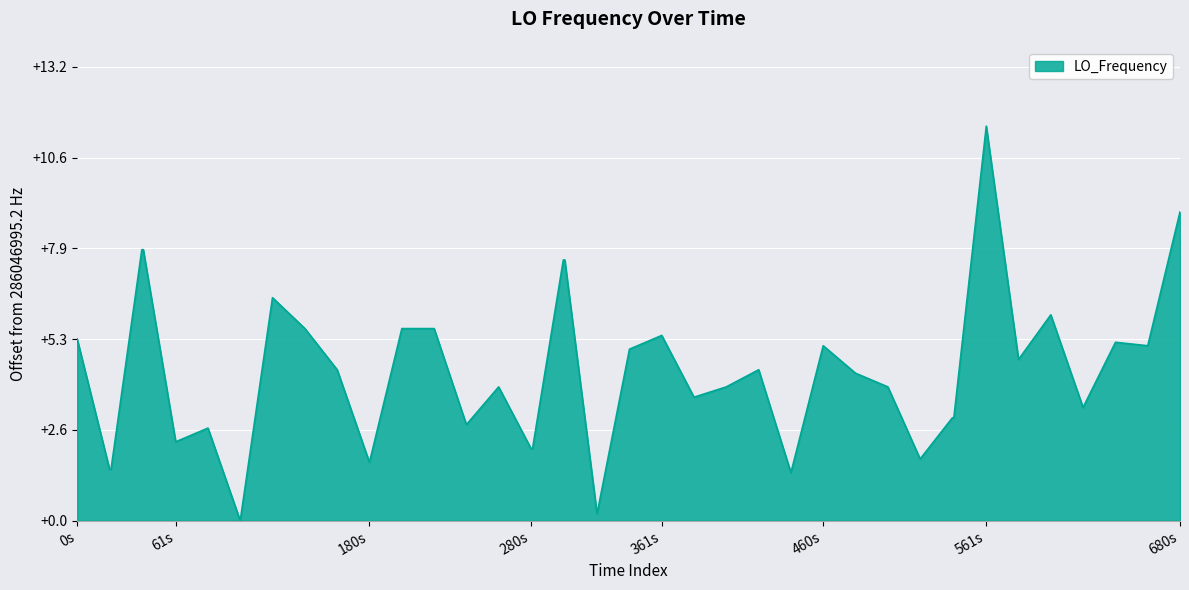

What is the difference between the maximum and minimum values?

11.5